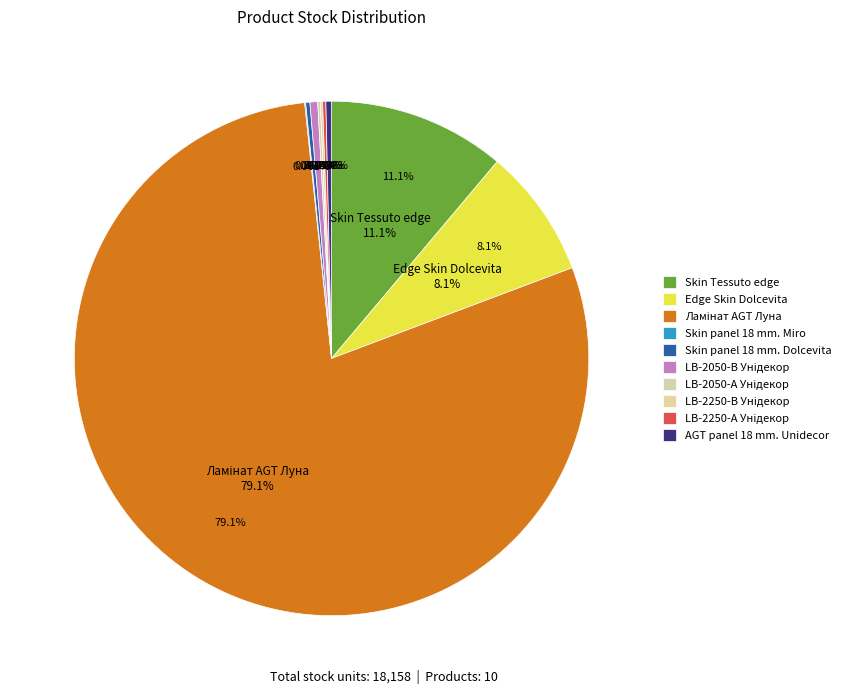

Which slice is the smallest?

Skin panel 18 mm. Miro